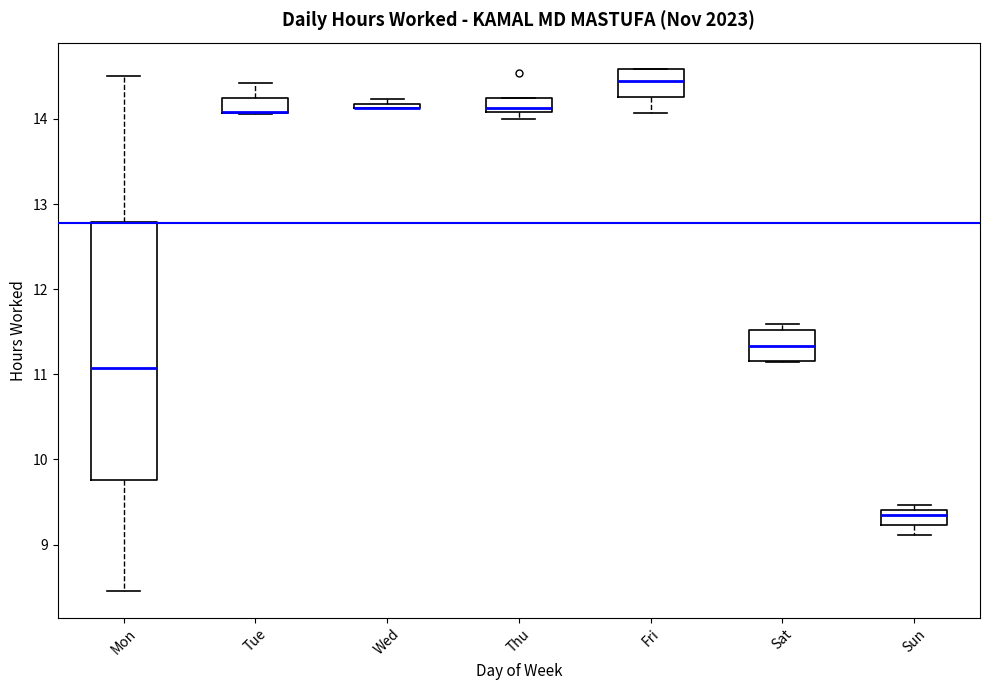

Where is the upper edge of the box for Wed on the y-axis? The values are not printed on the chart, so give them approximately, as read against the axis.

14.2